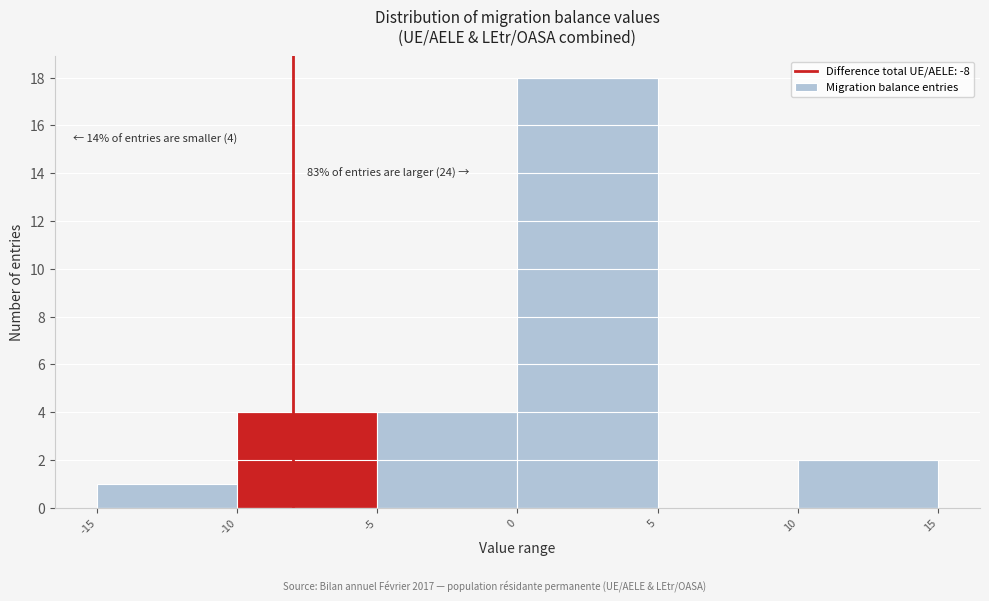

Which range on the x-axis has the tallest bar?

0 to 5